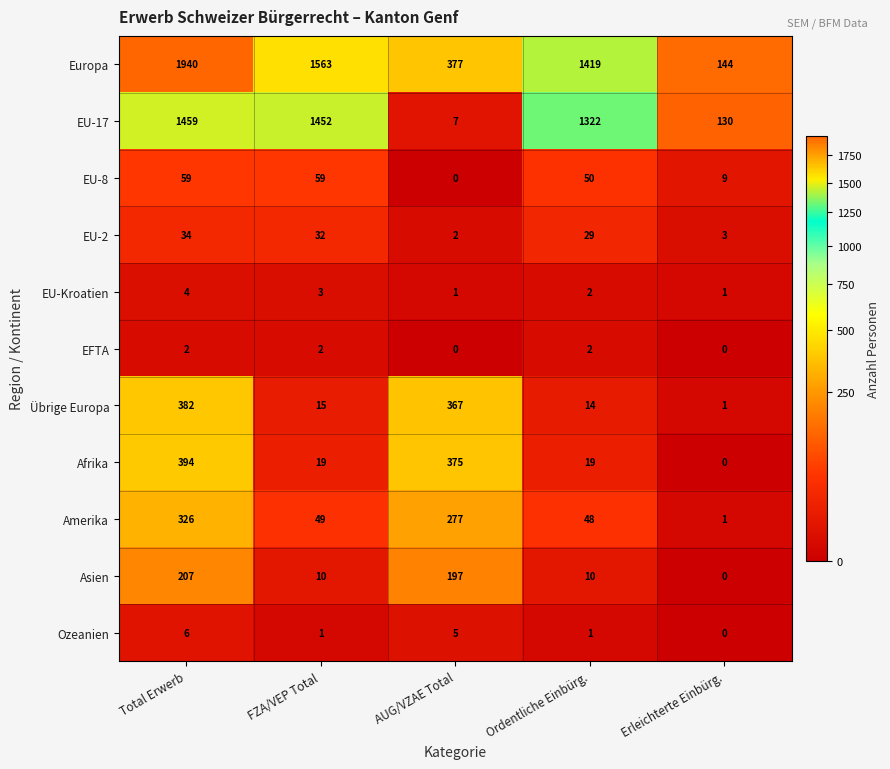

Rank the series by their maximum value, from highest to lowest.

Europa, EU-17, Afrika, Übrige Europa, Amerika, Asien, EU-8, EU-2, Ozeanien, EU-Kroatien, EFTA